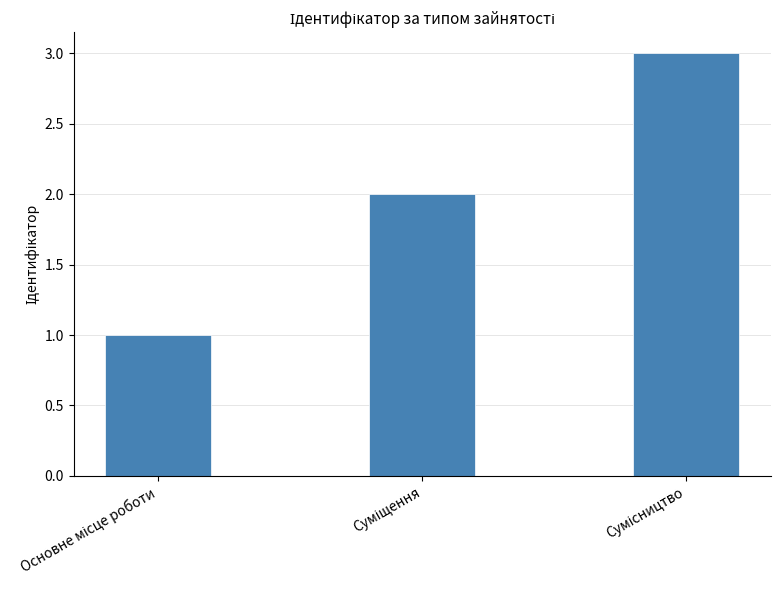

What is the maximum value shown in the chart?

3